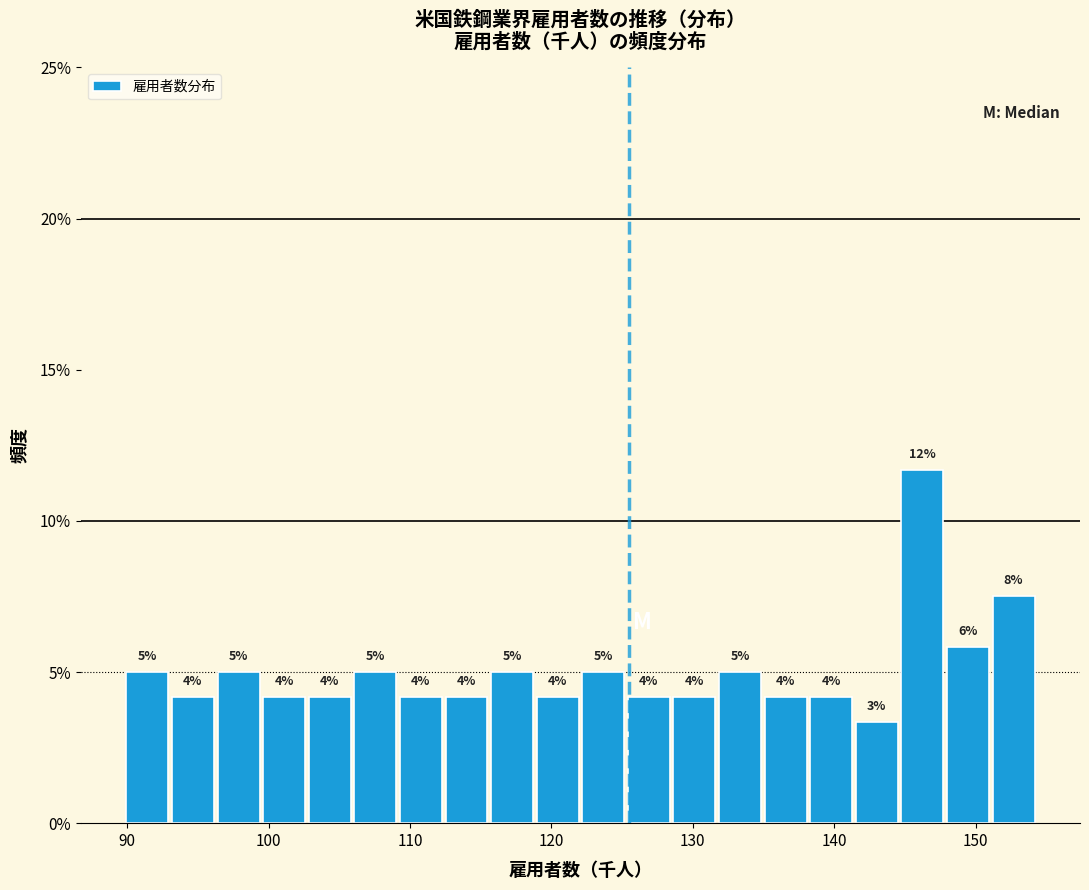

Around what value on the x-axis is the tallest bar? Give the approximate position of its centre, as read against the axis.

146